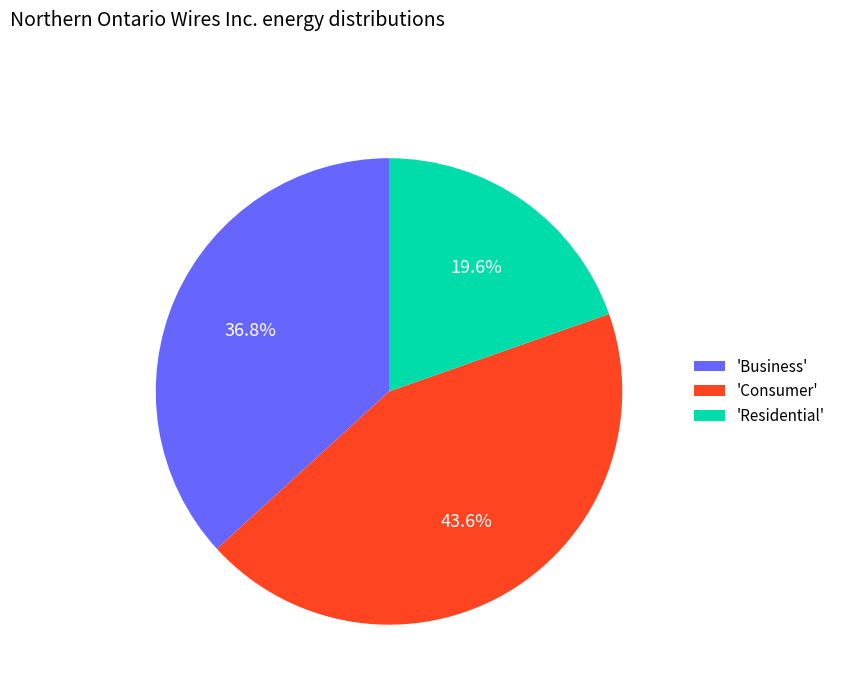

Do 'Business' and 'Residential' together represent more than half of the pie?

Yes